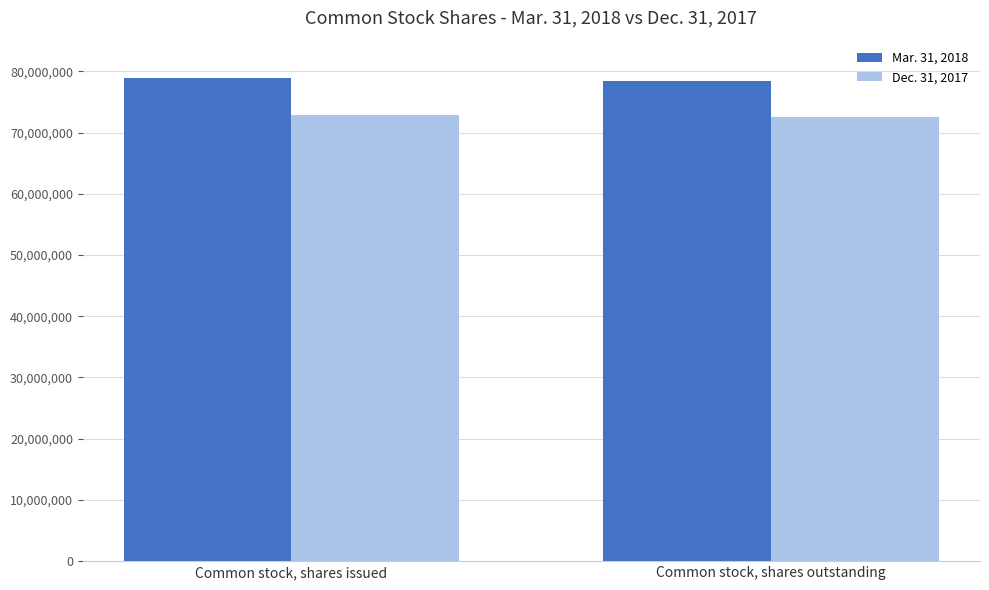

Does the chart contain any negative values?

No